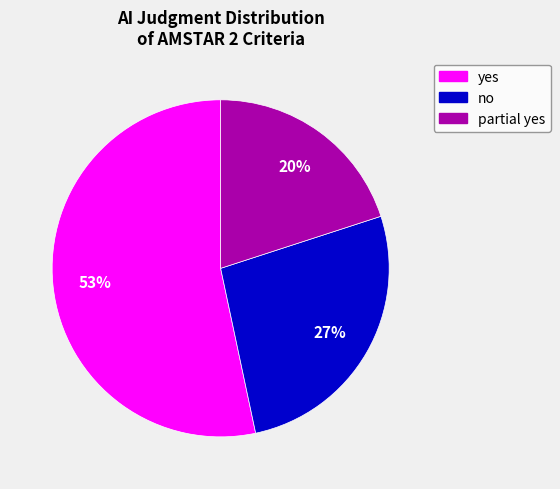

Which category has the smallest portion of the pie?

partial yes